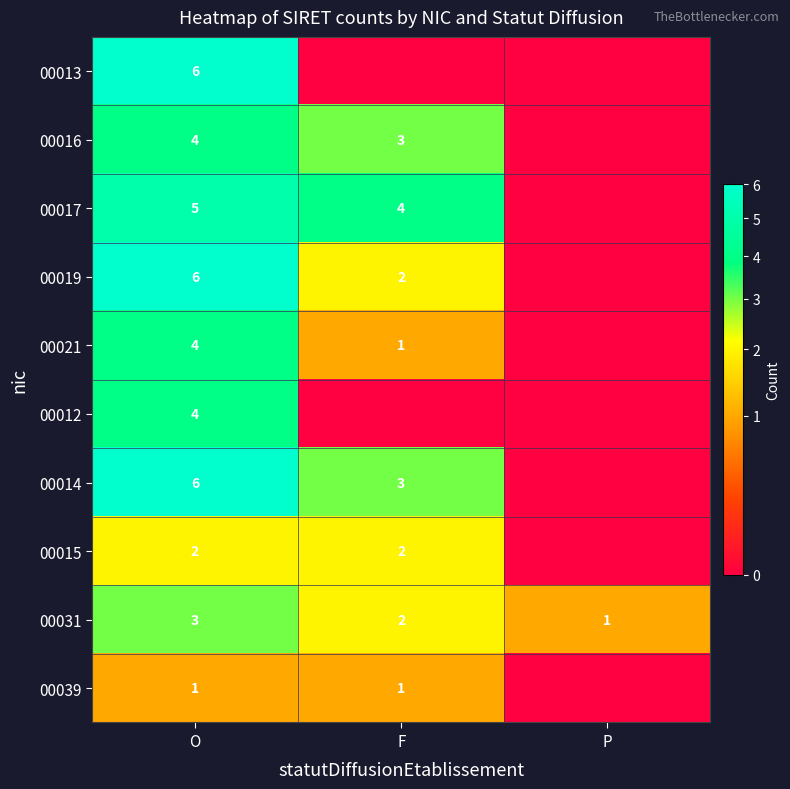

List the labels in order of 00031 value, largest first.

O, F, P